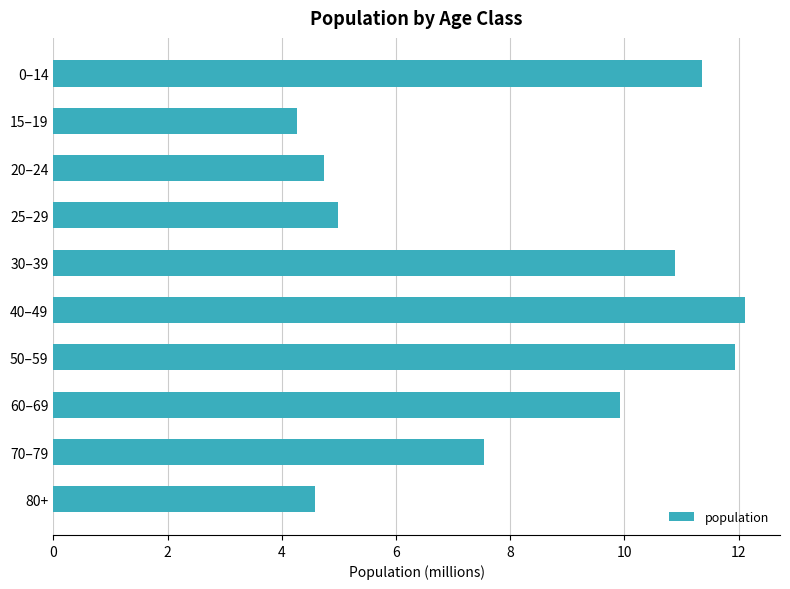

What is the minimum value shown in the chart?

4258285